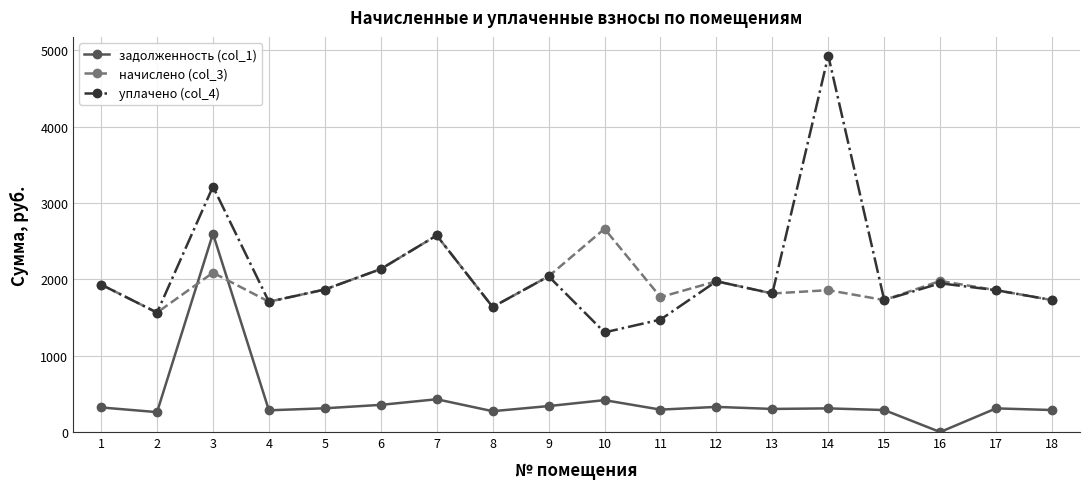

In уплачено (col_4), how many points are lower than both neighbors (excluding endpoints)?

6